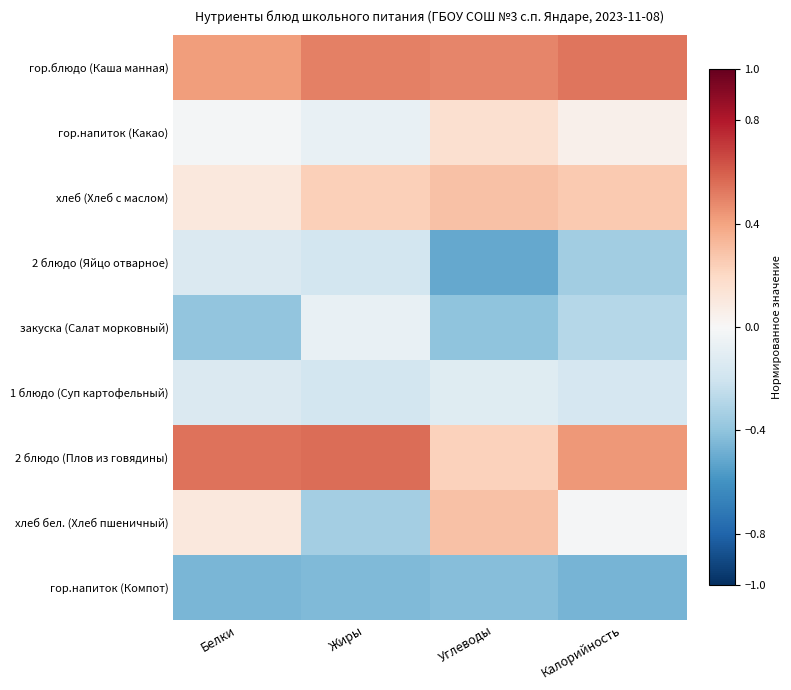

Reading left to right, what are all the values shown in this chart?

гор.блюдо (Каша манная): Белки=0.4	Жиры=0.5	Углеводы=0.5	Калорийность=0.5
гор.напиток (Какао): Белки=-0.0	Жиры=-0.1	Углеводы=0.2	Калорийность=0.0
хлеб (Хлеб с маслом): Белки=0.1	Жиры=0.2	Углеводы=0.3	Калорийность=0.3
2 блюдо (Яйцо отварное): Белки=-0.1	Жиры=-0.2	Углеводы=-0.5	Калорийность=-0.4
закуска (Салат морковный): Белки=-0.4	Жиры=-0.1	Углеводы=-0.4	Калорийность=-0.3
1 блюдо (Суп картофельный): Белки=-0.1	Жиры=-0.2	Углеводы=-0.1	Калорийность=-0.2
2 блюдо (Плов из говядины): Белки=0.5	Жиры=0.6	Углеводы=0.2	Калорийность=0.4
хлеб бел. (Хлеб пшеничный): Белки=0.1	Жиры=-0.3	Углеводы=0.3	Калорийность=-0.0
гор.напиток (Компот): Белки=-0.5	Жиры=-0.4	Углеводы=-0.4	Калорийность=-0.5